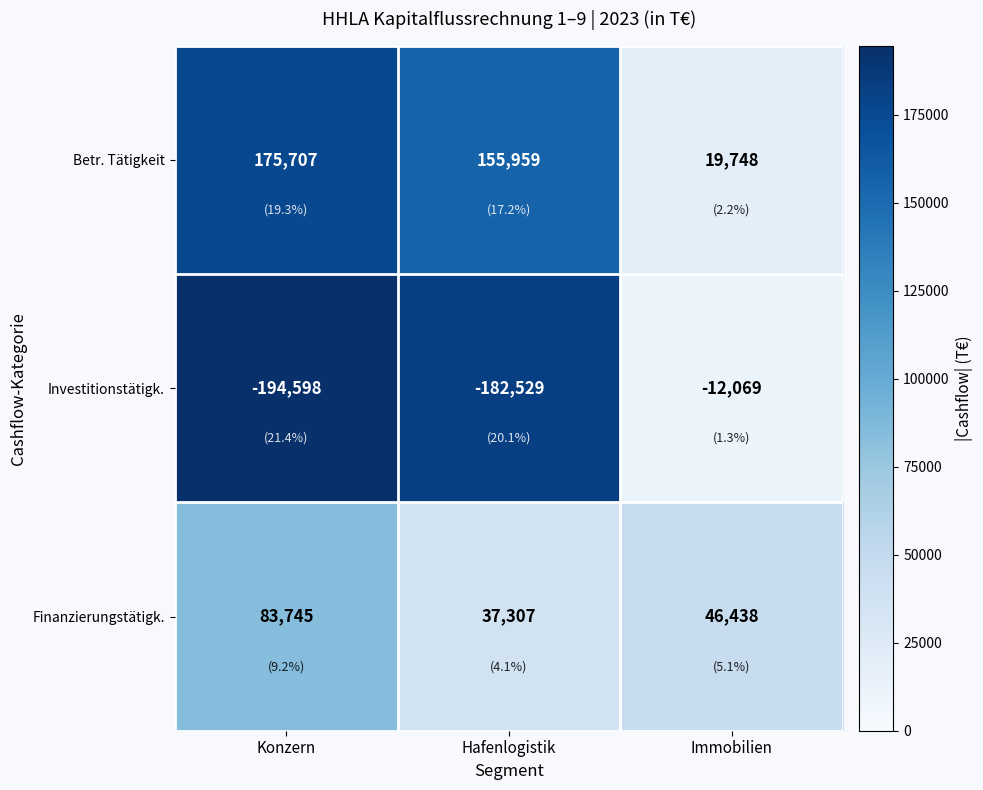

Rank the series by their average value, from lowest to highest.

Investitionstätigk., Finanzierungstätigk., Betr. Tätigkeit